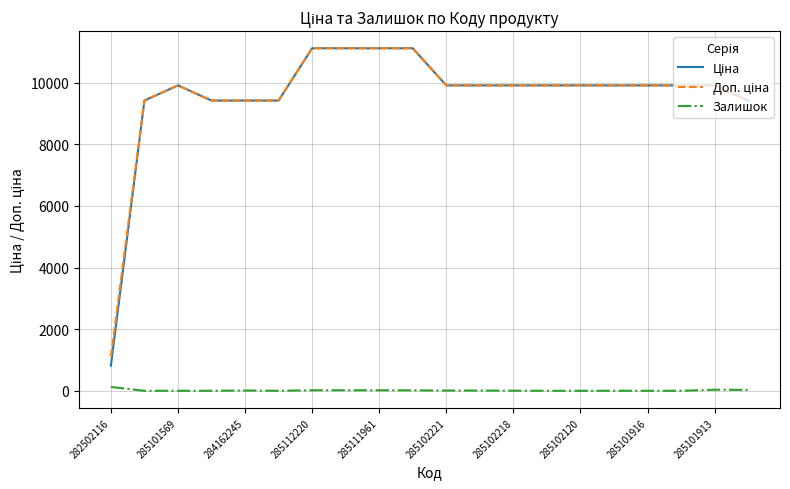

What is the greatest value displayed?

11113.6